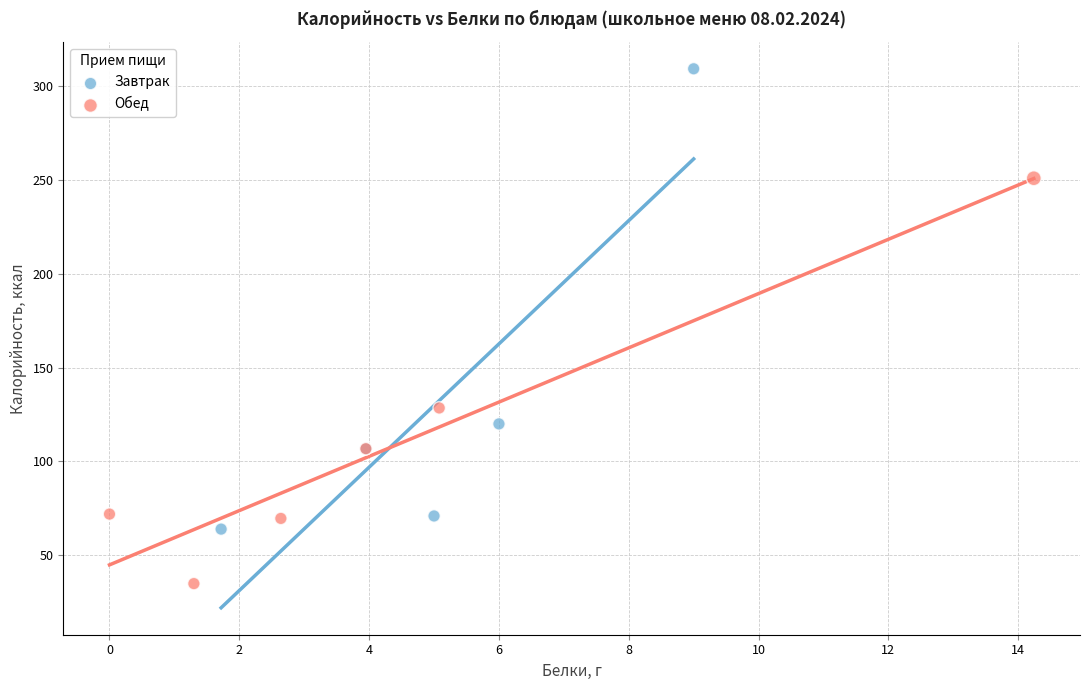

Which series reaches the minimum Y coordinate?

Обед